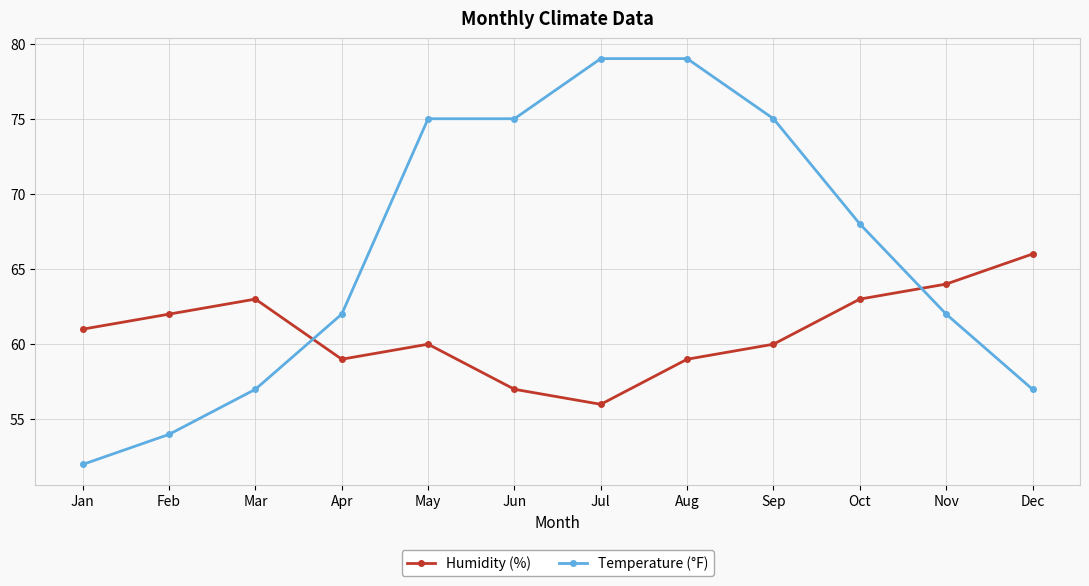

Where does the Temperature (°F) series first go above 68?

May